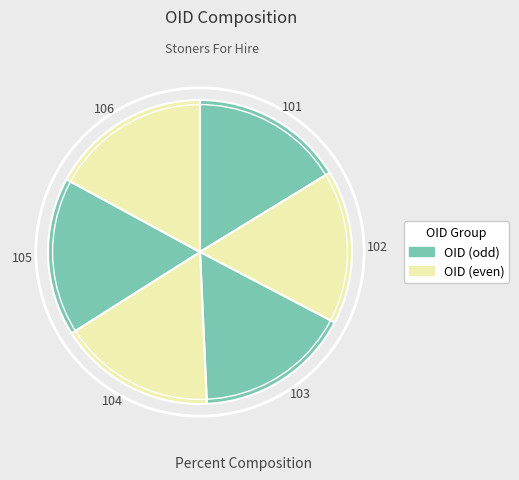

Is 104 the majority of the pie?

No